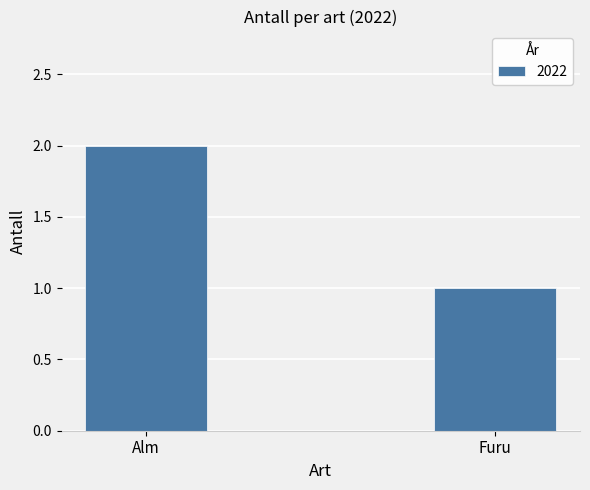

Which category has the highest value across all series?

Alm